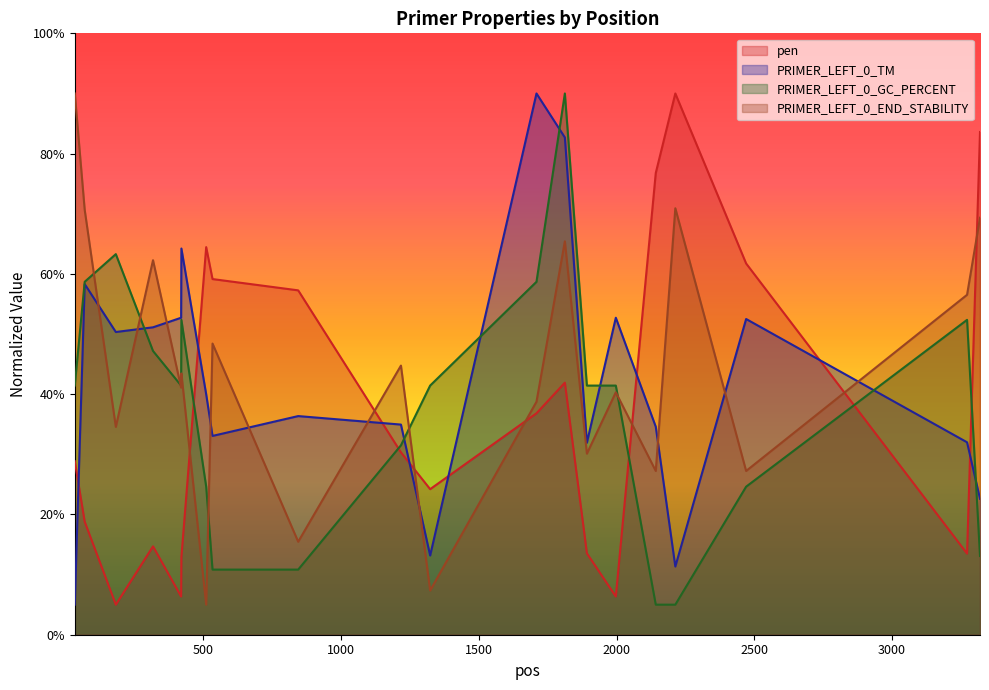

Rank the series at 317 from lowest to highest value.

pen, PRIMER_LEFT_0_GC_PERCENT, PRIMER_LEFT_0_TM, PRIMER_LEFT_0_END_STABILITY